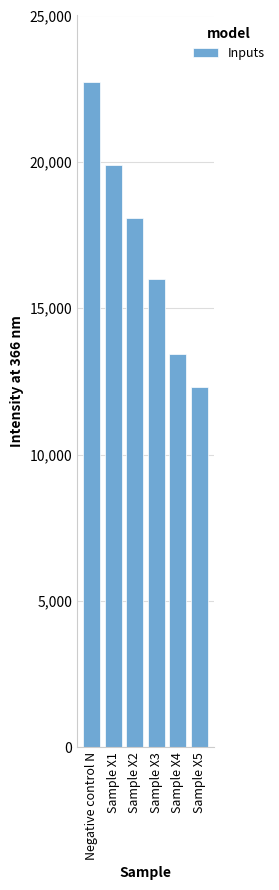

Does the chart contain any negative values?

No